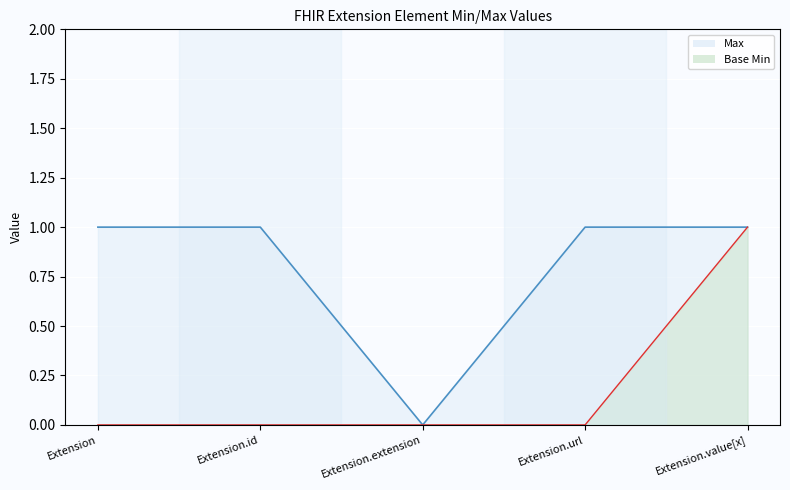

List the series in order of their overall mean, highest first.

Max, Base Min